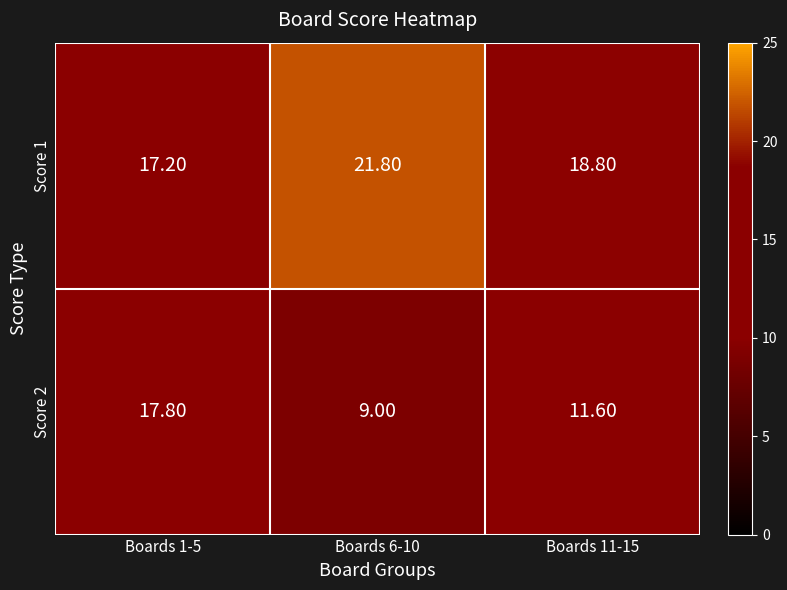

At which category is the sum across all series the highest?

Boards 1-5